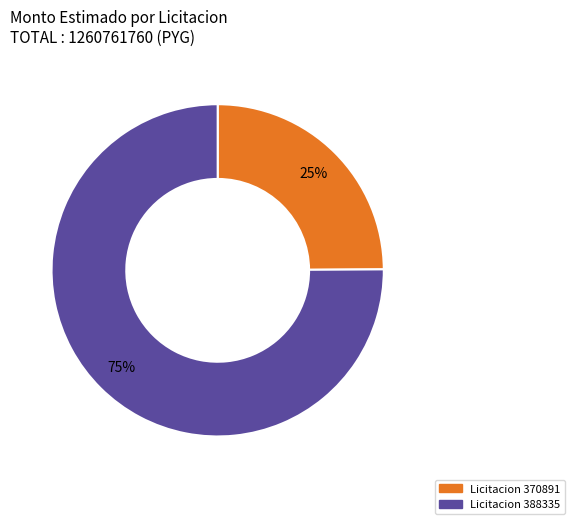

Is there any slice that represents more than half of the pie?

Yes